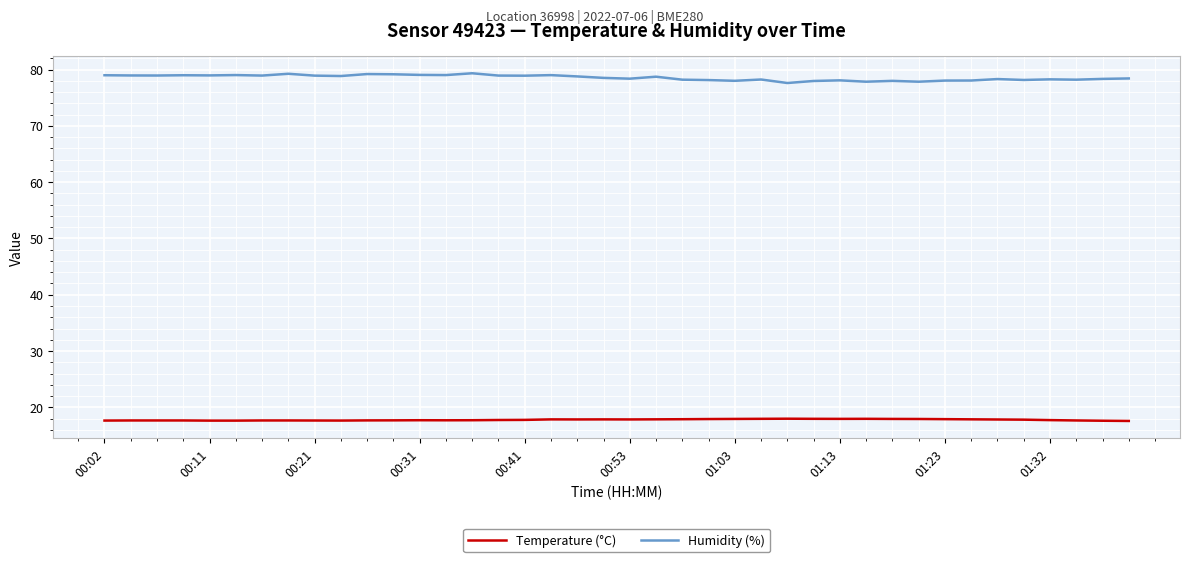

True or false: Temperature (°C) and Humidity (%) intersect in this chart.

False